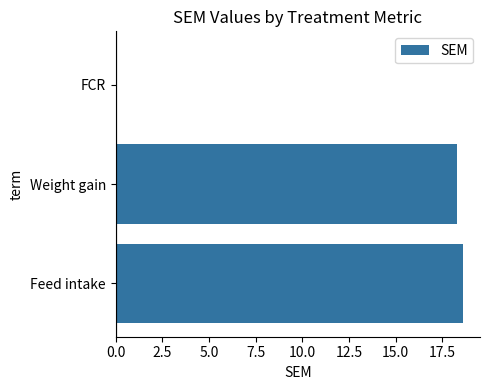

What is the greatest value displayed?

18.6